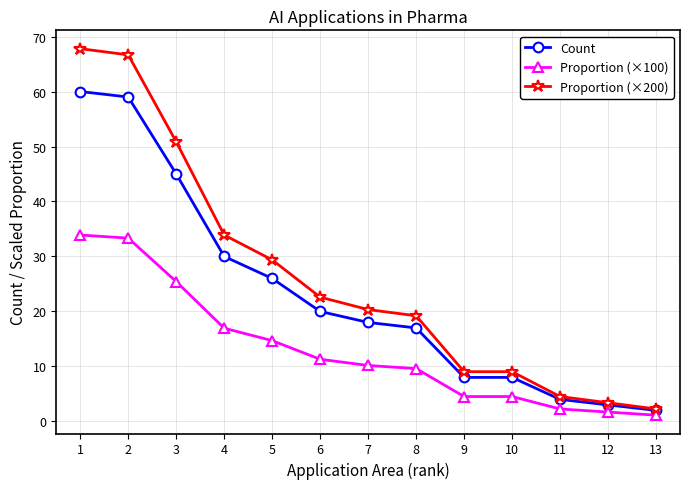

Does the chart have visible grid lines?

Yes